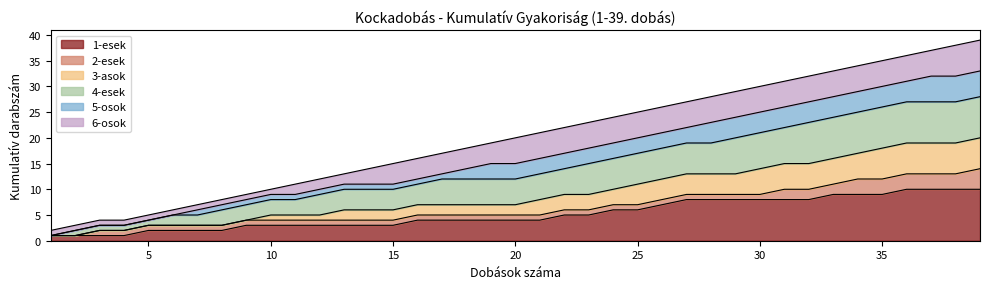

True or false: 1-esek has a value of 3 at 25.

False